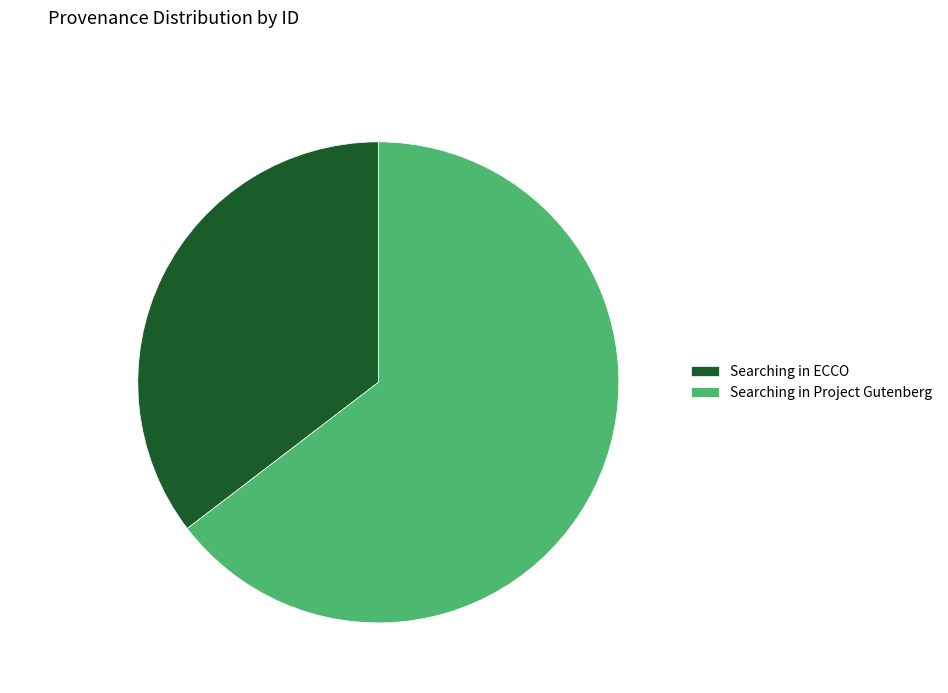

Is the sum of Searching in Project Gutenberg and Searching in ECCO greater than half?

Yes